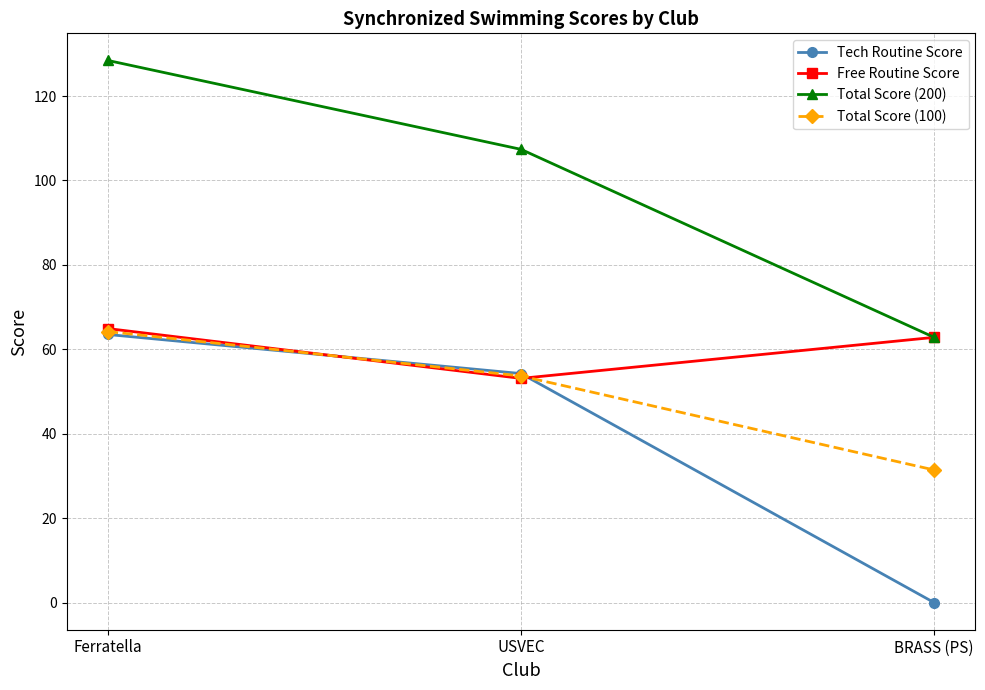

What is the highest value of the Tech Routine Score series?

63.5